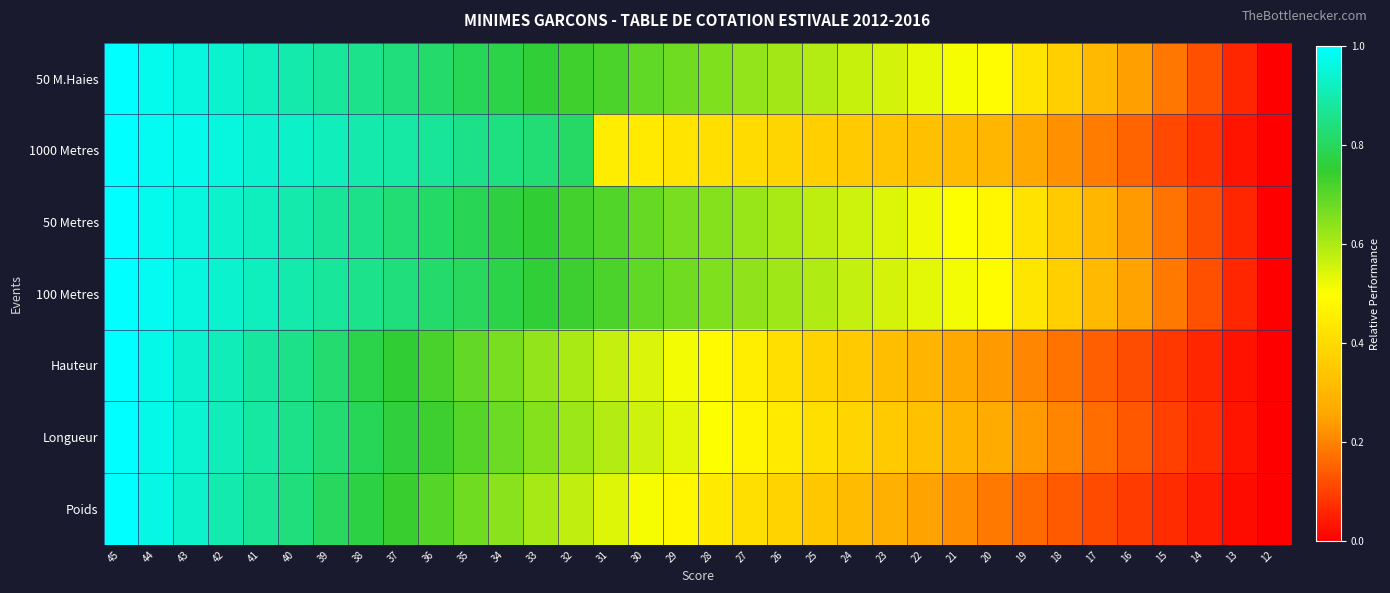

Rank the series by their maximum value, from lowest to highest.

50 M.Haies, 1000 Metres, 50 Metres, 100 Metres, Hauteur, Longueur, Poids